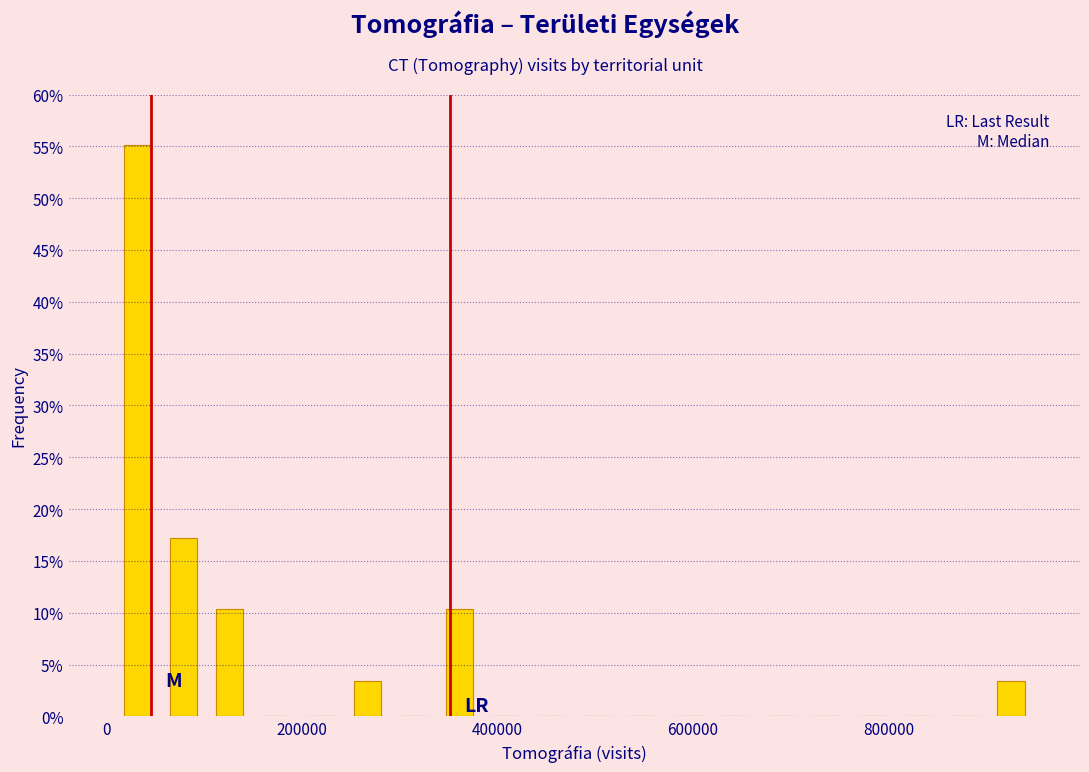

Around what value on the x-axis is the tallest bar? Give the approximate position of its centre, as read against the axis.

40000